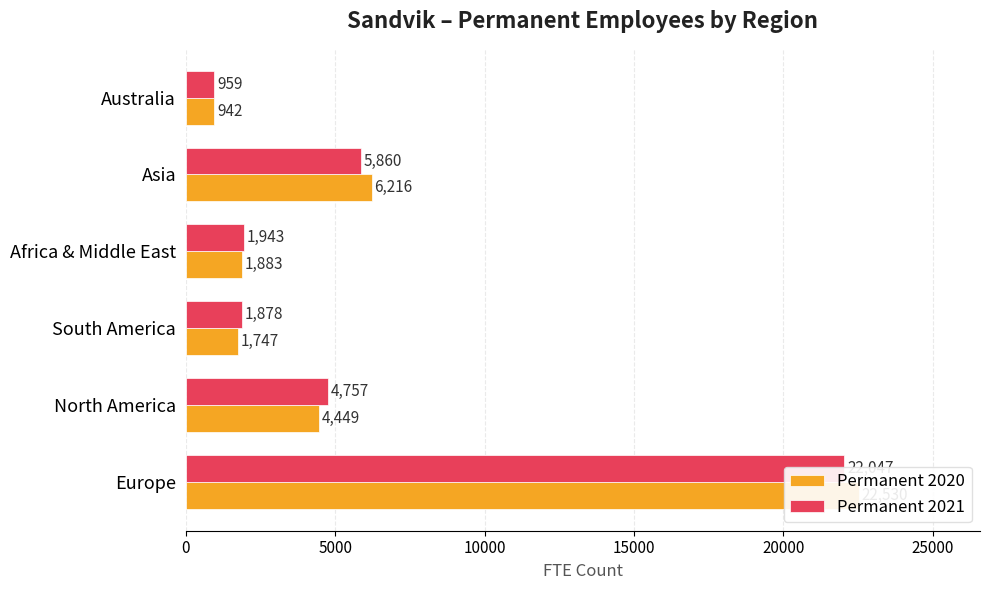

Reading left to right, extract all data points from this chart.

Permanent 2020: 22530	4449	1747	1883	6216	942
Permanent 2021: 22047	4757	1878	1943	5860	959